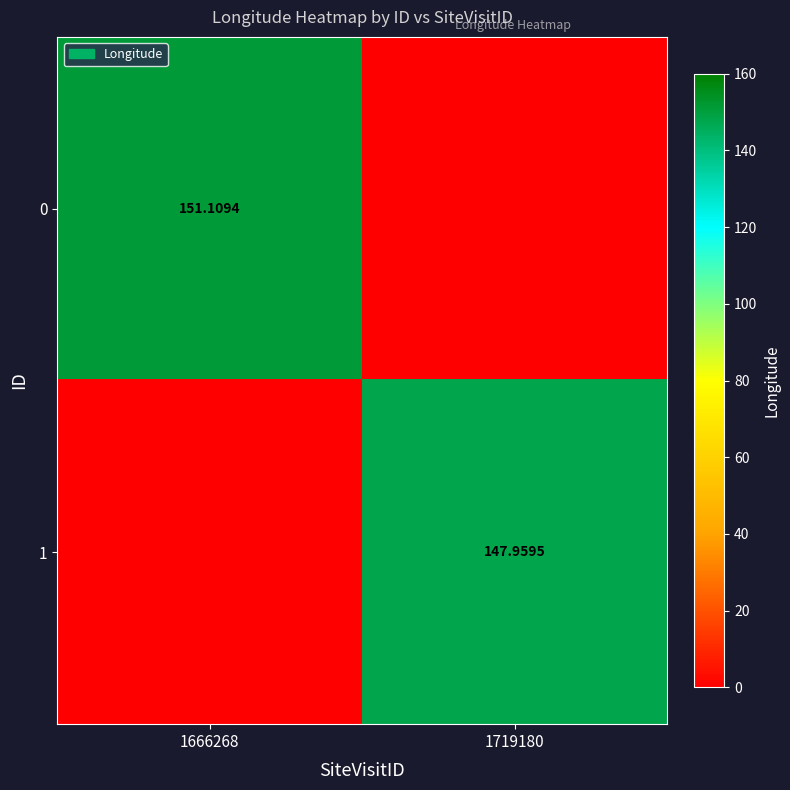

Is the value of 1 at 1719180 greater than the value of 0 at 1666268?

No